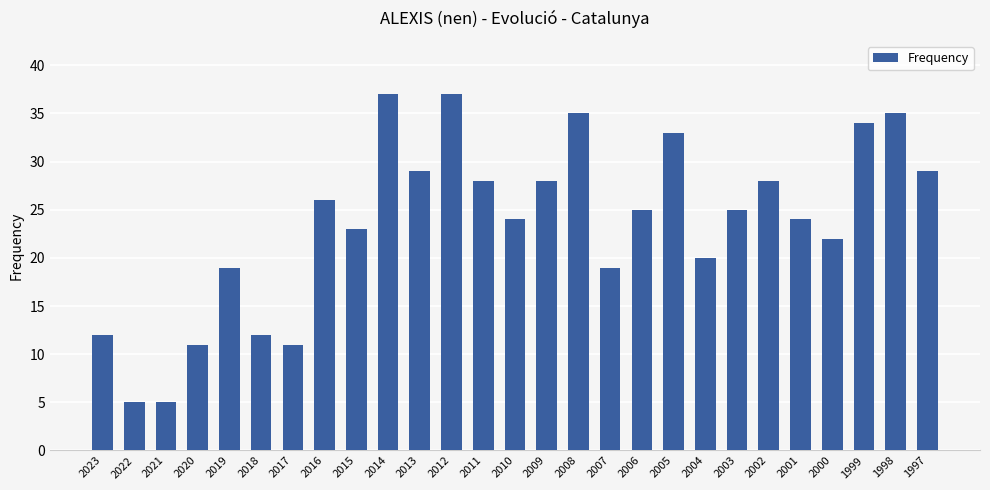

What is the change in value from 2007 to 2005?

+14